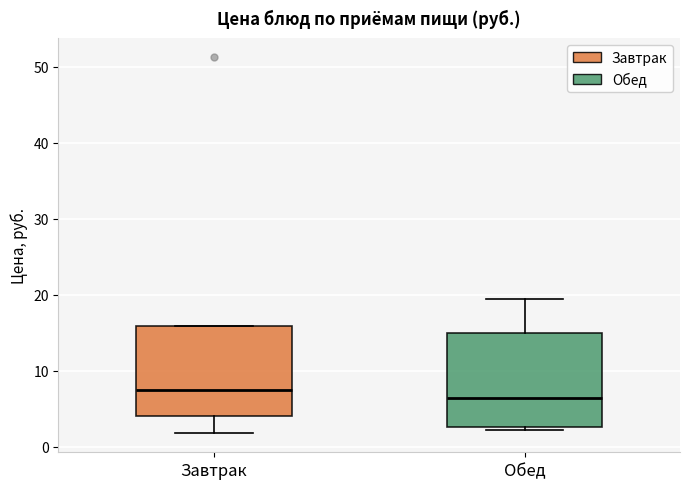

Reading left to right, read every box against the y-axis: the position of its median line, the range the box covers, and the ends of its whiskers. The values are not printed on the chart, so give them approximately, as read against the axis.

Завтрак: median 7, box 4 to 16, whiskers 2 to 16
Обед: median 6, box 3 to 15, whiskers 2 to 19